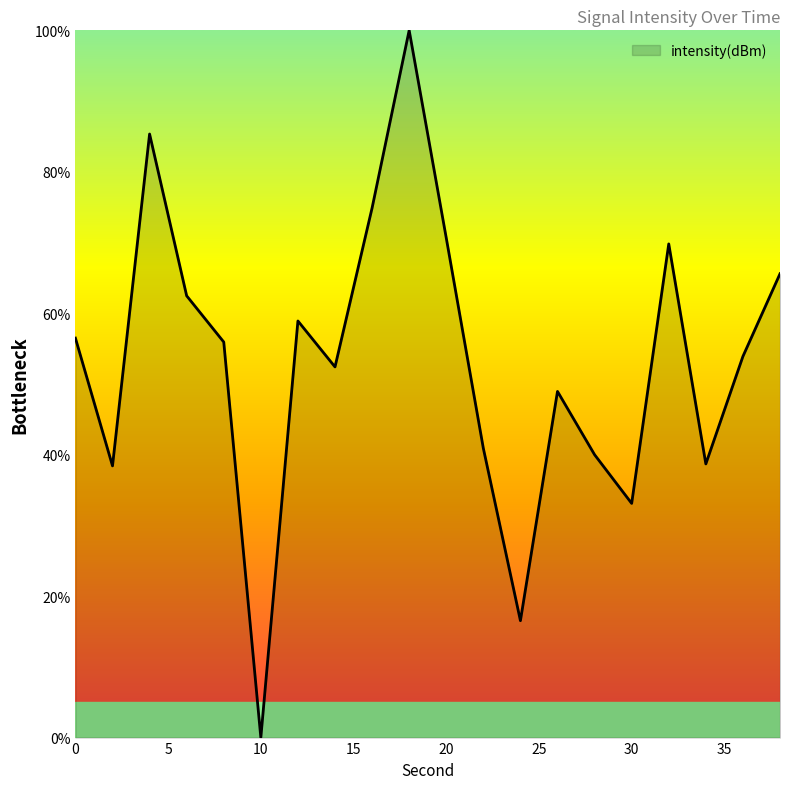

Does the chart display data point markers on the line(s)?

No